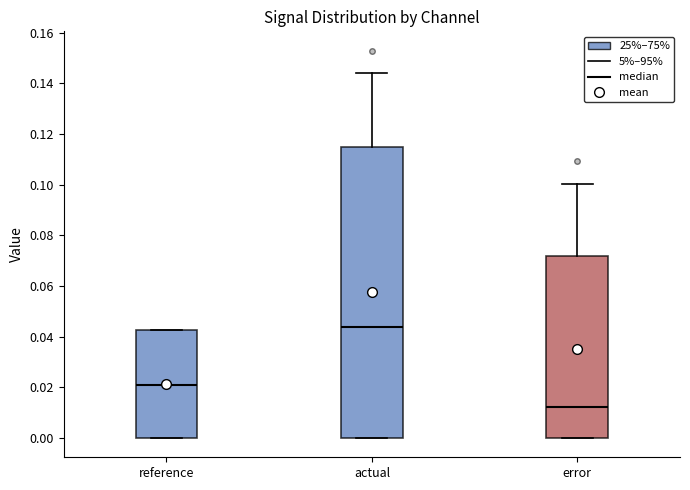

Which box's median line is the lowest?

error